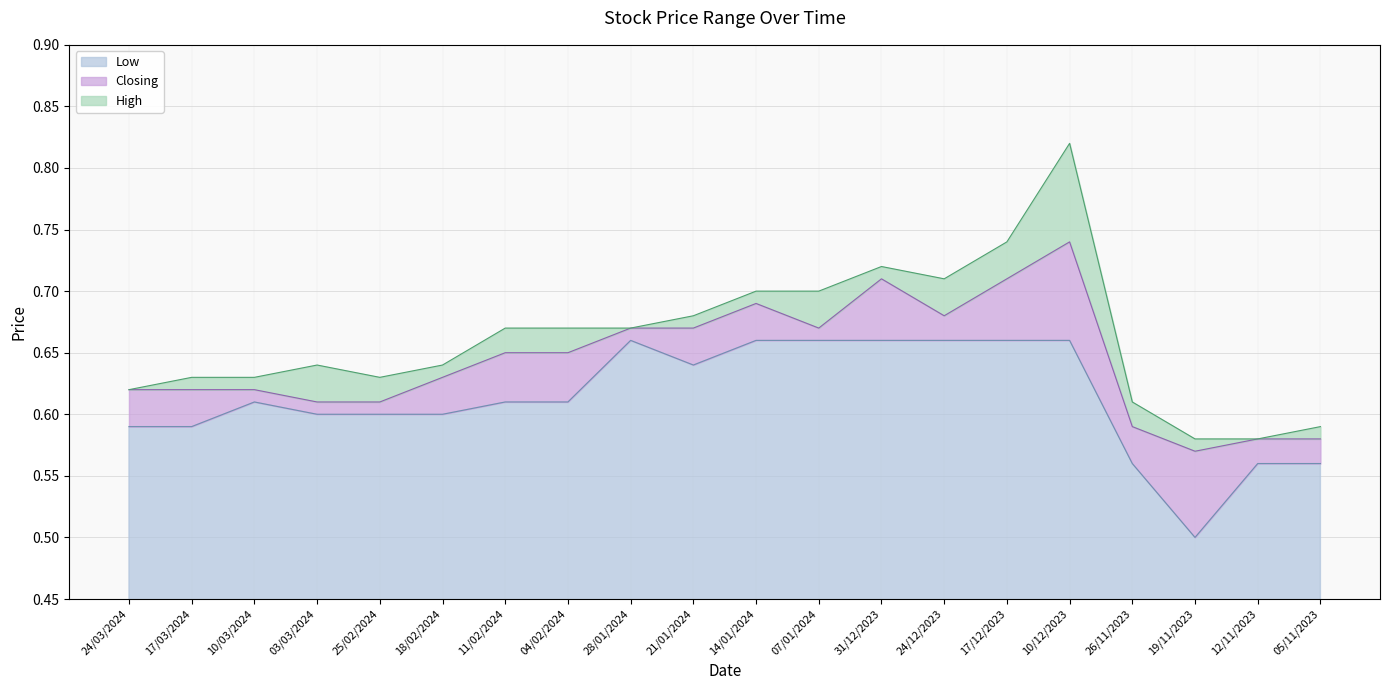

What are all the series names shown in the legend?

Low, Closing, High